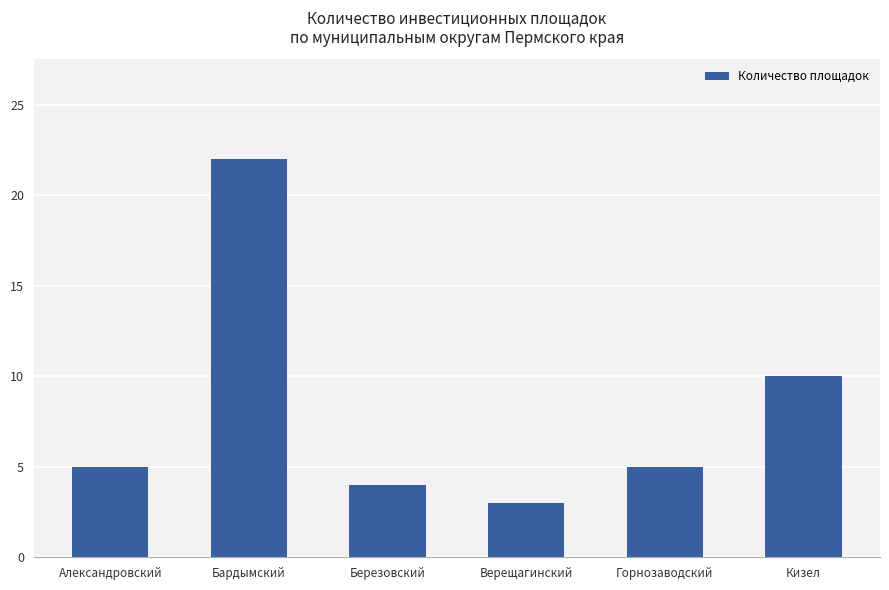

What position from the right is Кизел?

1